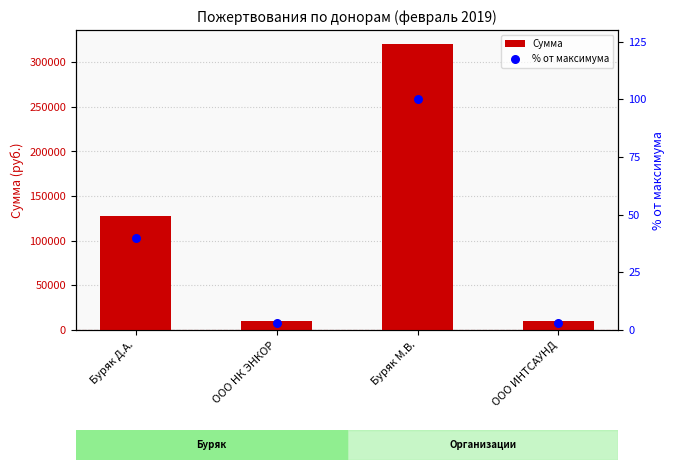

Which series contains the lowest Y value?

% от максимума